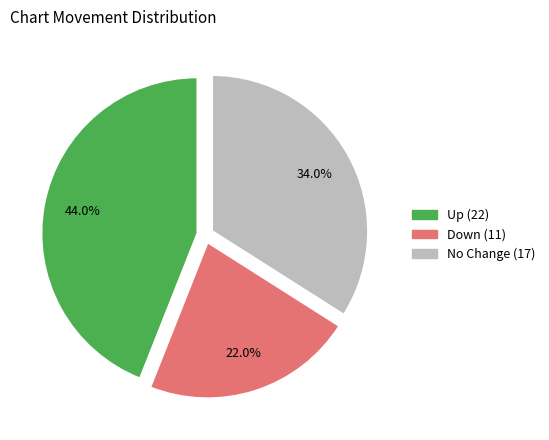

Is there any slice that represents more than half of the pie?

No